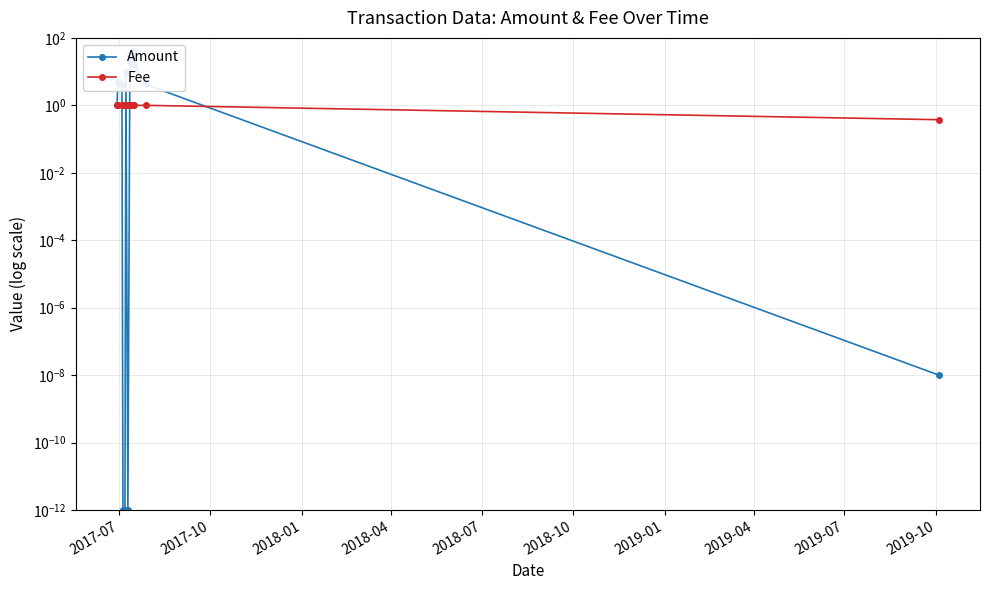

True or false: Fee has more than 2 interior local peaks.

False